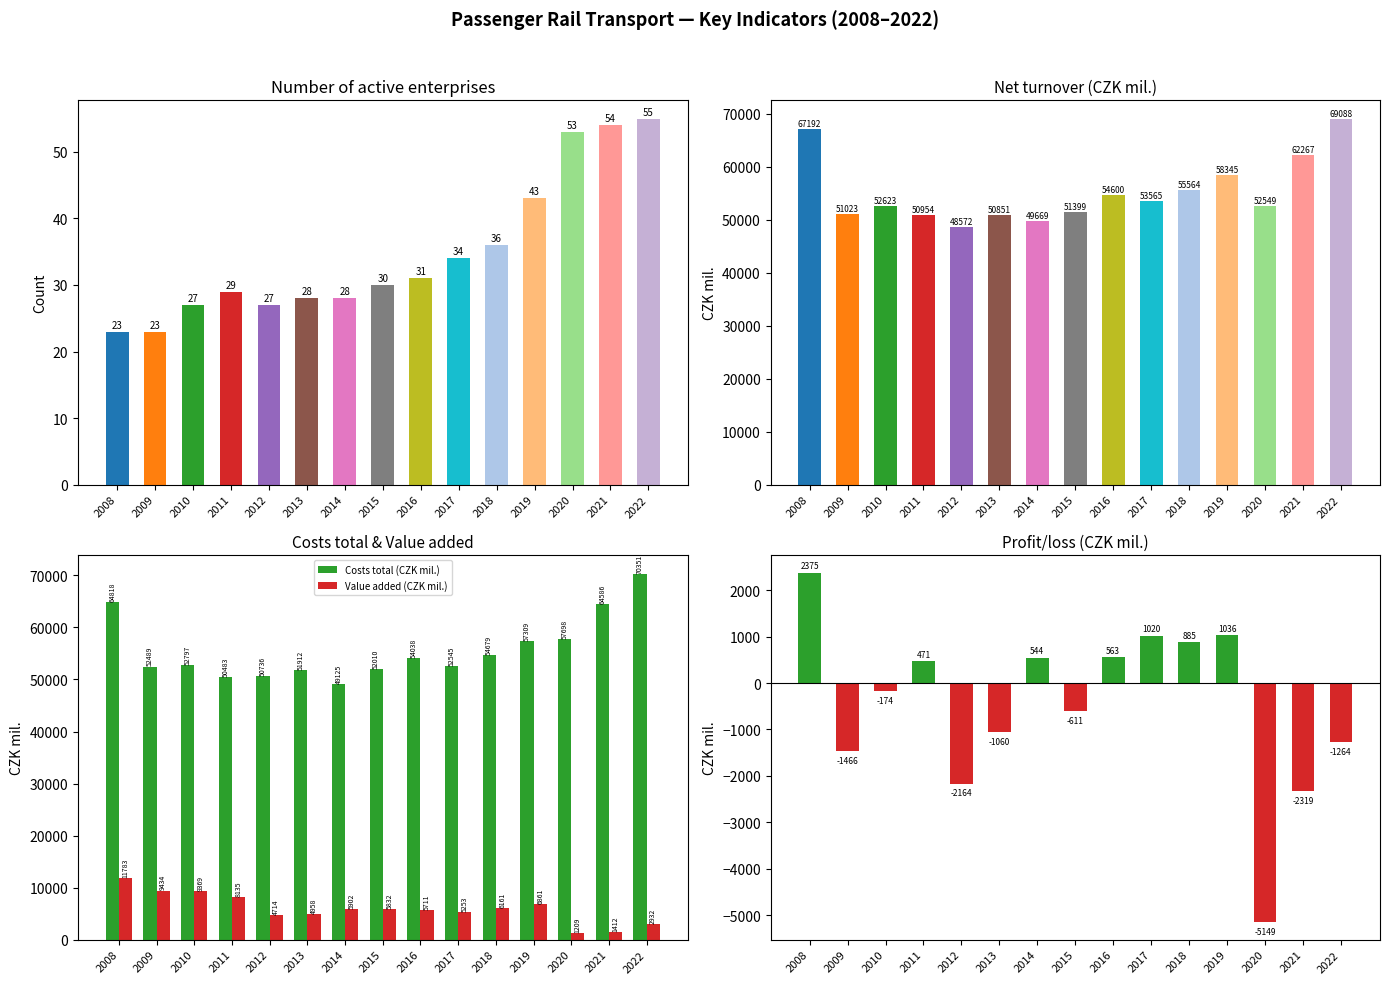

At which label does Net turnover (CZK mil.) first exceed 52622?

2008